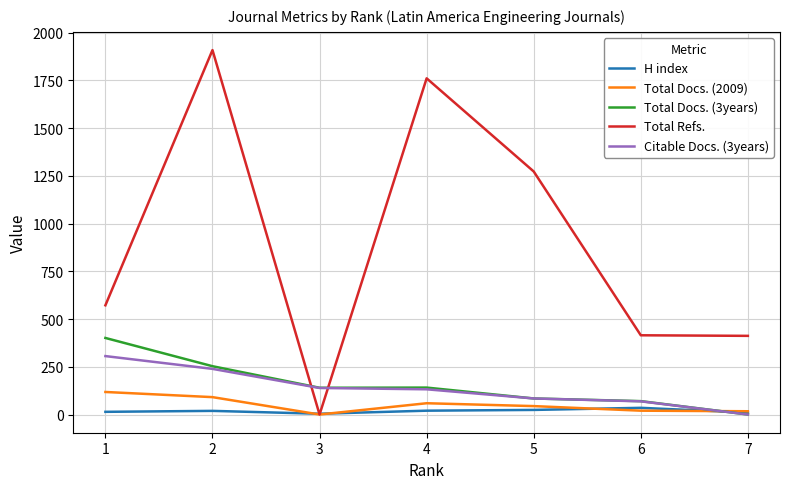

True or false: Total Docs. (3years) and Total Refs. intersect in this chart.

True